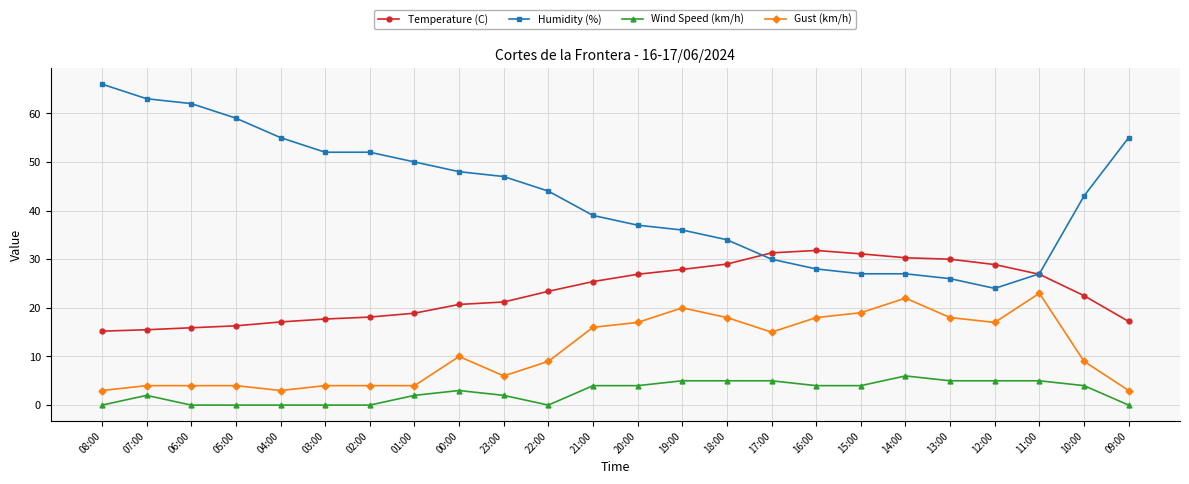

What is the approximate value of Gust (km/h) at 13:00?

18.0